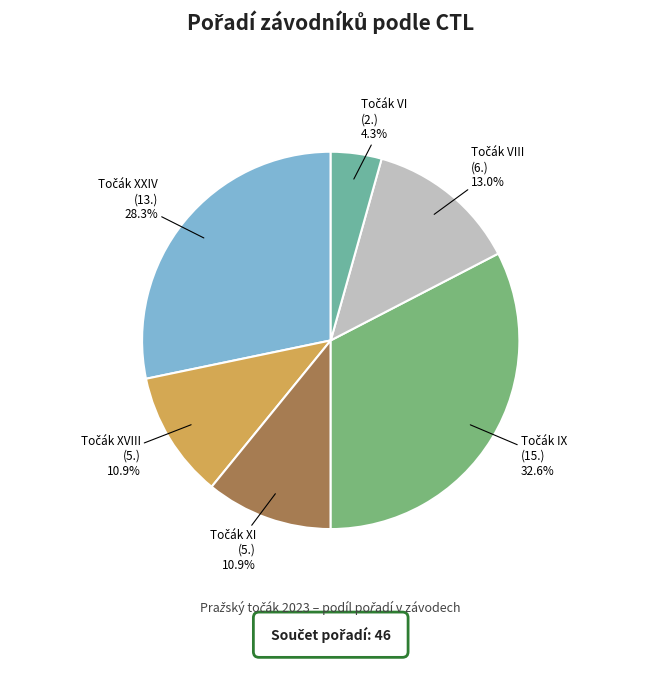

Does any single category account for the majority?

No